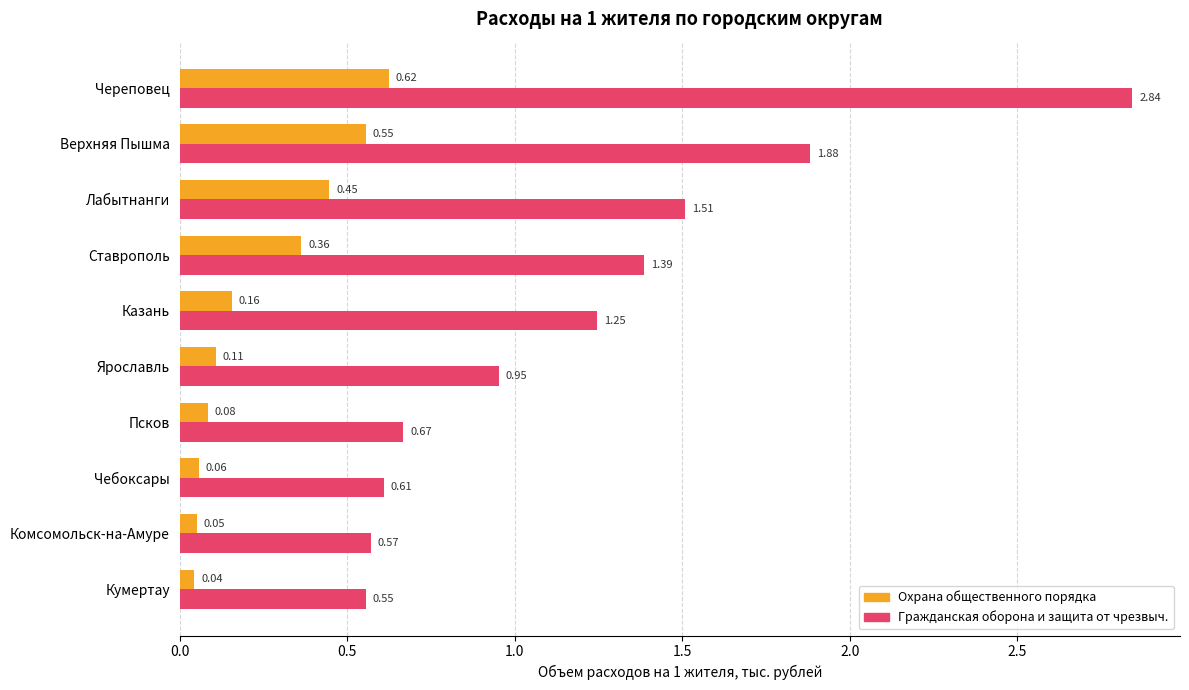

At which label does Охрана общественного порядка reach its minimum?

Кумертау